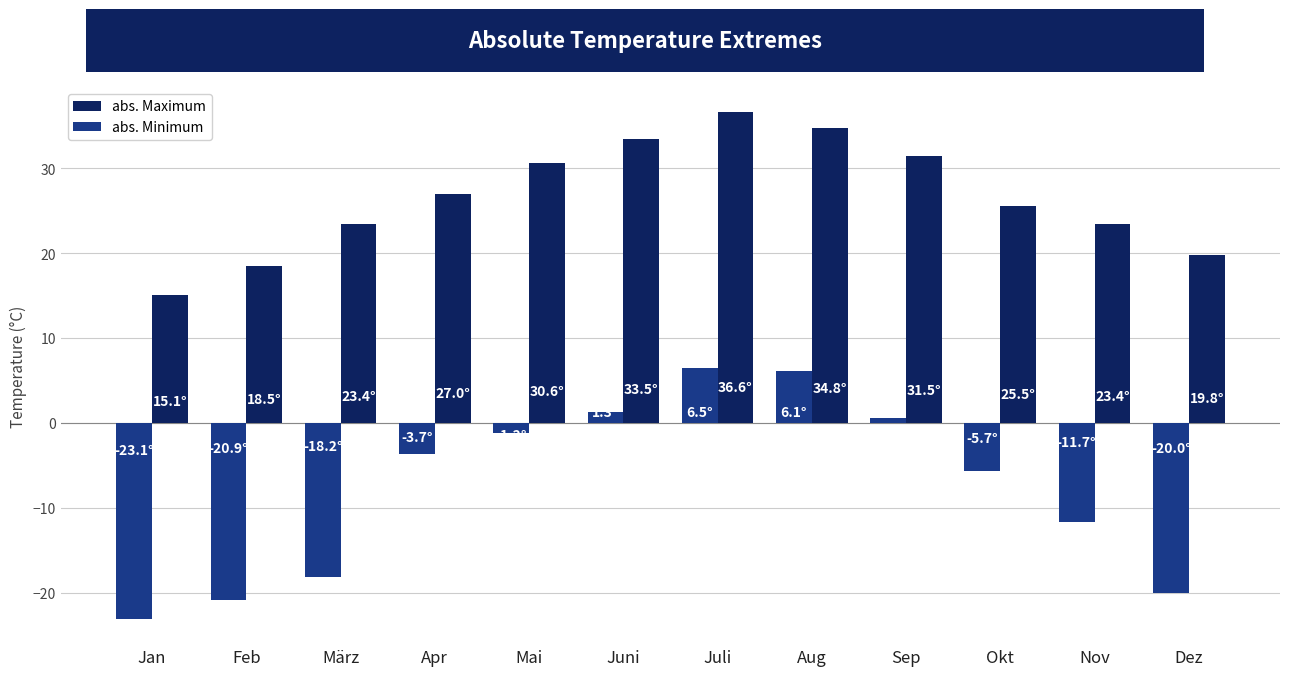

Reading right to left, extract all data points from this chart.

abs. Maximum: 19.8	23.4	25.5	31.5	34.8	36.6	33.5	30.6	27.0	23.4	18.5	15.1
abs. Minimum: -20.0	-11.7	-5.7	0.6	6.1	6.5	1.3	-1.2	-3.7	-18.2	-20.9	-23.1